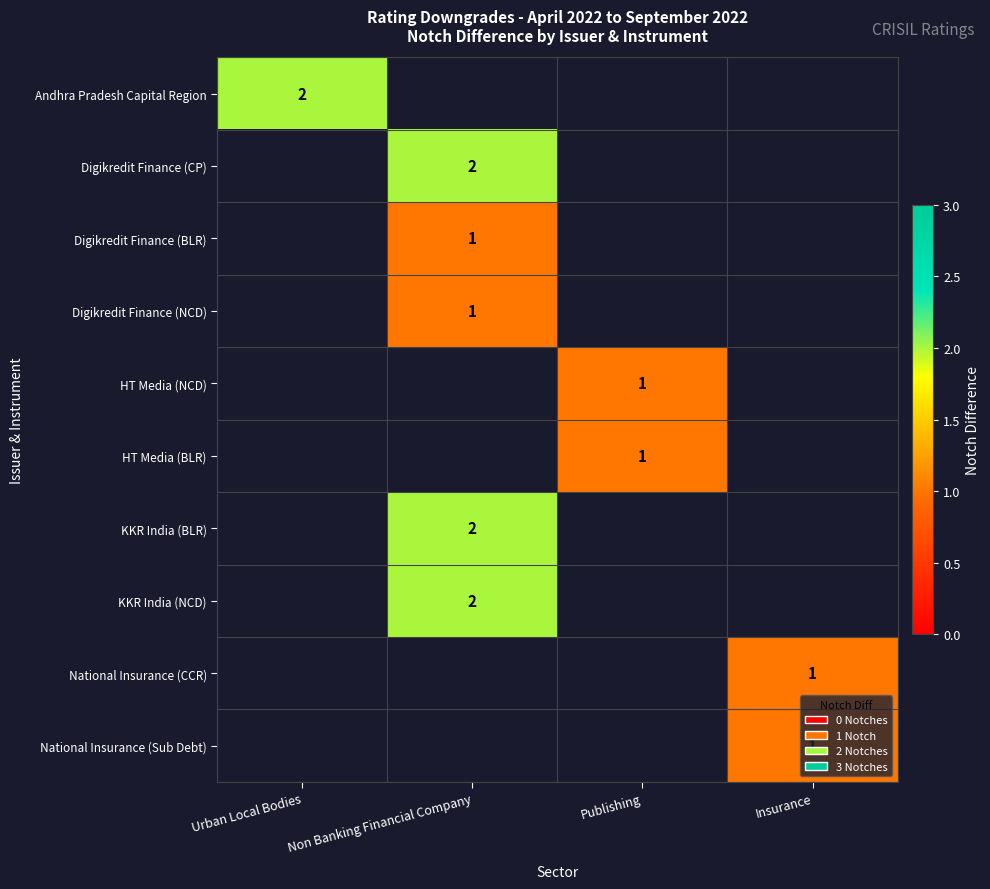

The value of National Insurance (Sub Debt) at Insurance is 2. True or false?

False